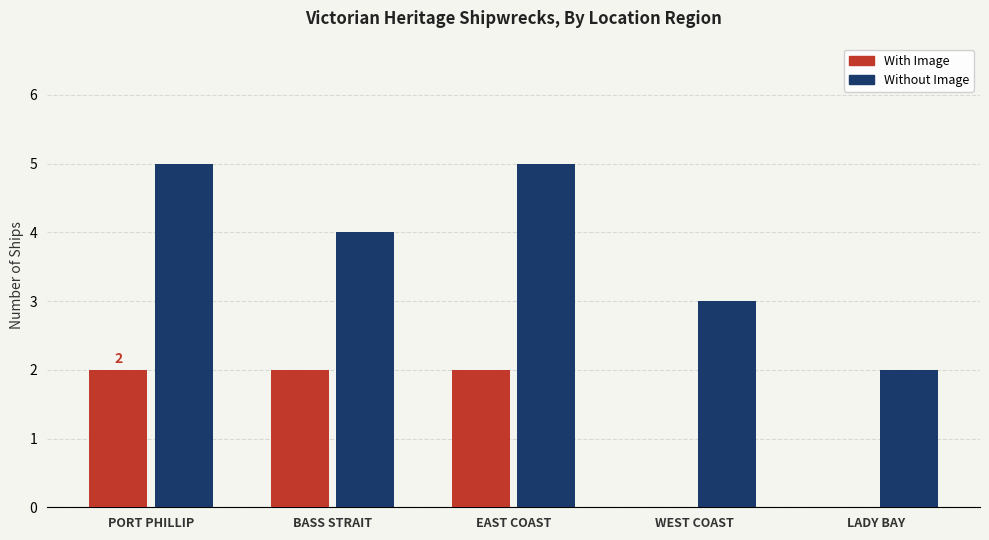

Reading left to right, extract all data points from this chart.

With Image: PORT PHILLIP=2	BASS STRAIT=2	EAST COAST=2	WEST COAST=0	LADY BAY=0
Without Image: PORT PHILLIP=5	BASS STRAIT=4	EAST COAST=5	WEST COAST=3	LADY BAY=2